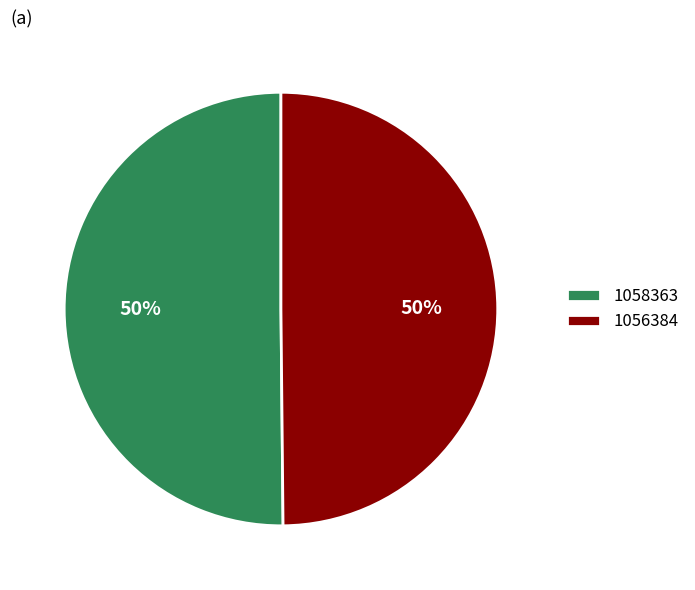

The 1058363 slice represents 50% of the pie. True or false?

True